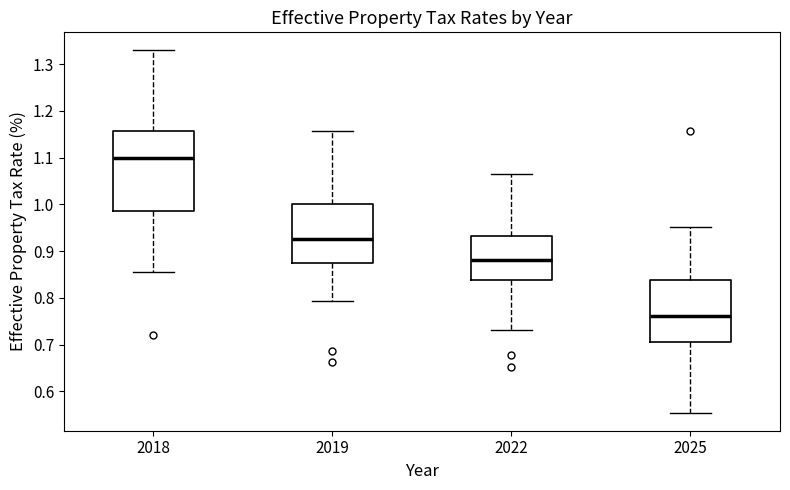

Comparing the boxes themselves (not the whiskers), which one is the tallest?

2018